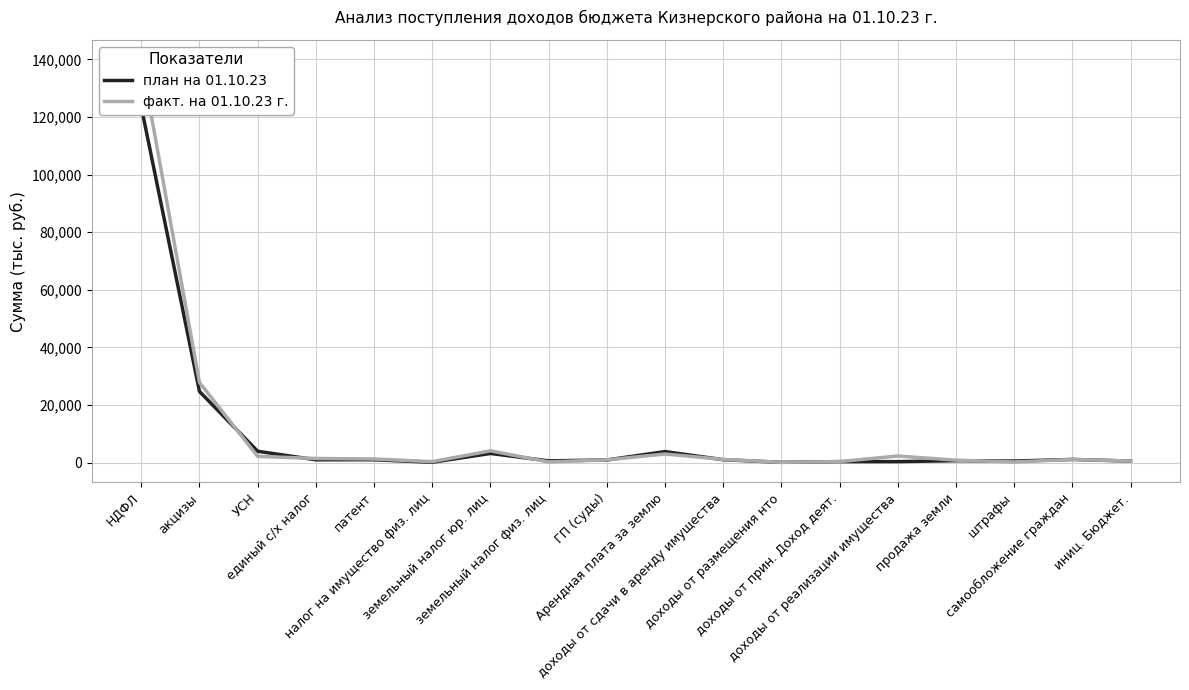

Where do факт. на 01.10.23 г. and план на 01.10.23 first cross each other?

акцизы and УСН